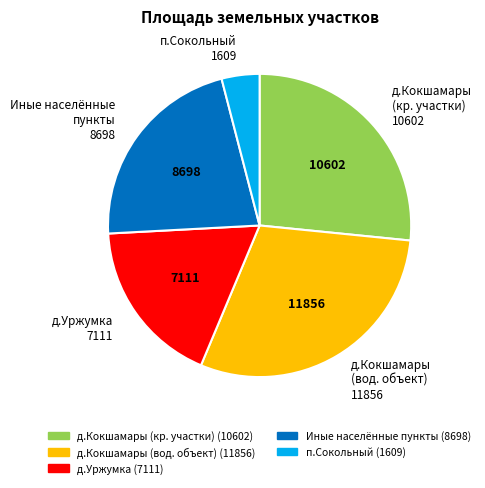

Rank the categories by value from lowest to highest.

п.Сокольный (1609), д.Уржумка (7111), Иные населённые пункты (8698), д.Кокшамары (кр. участки) (10602), д.Кокшамары (вод. объект) (11856)